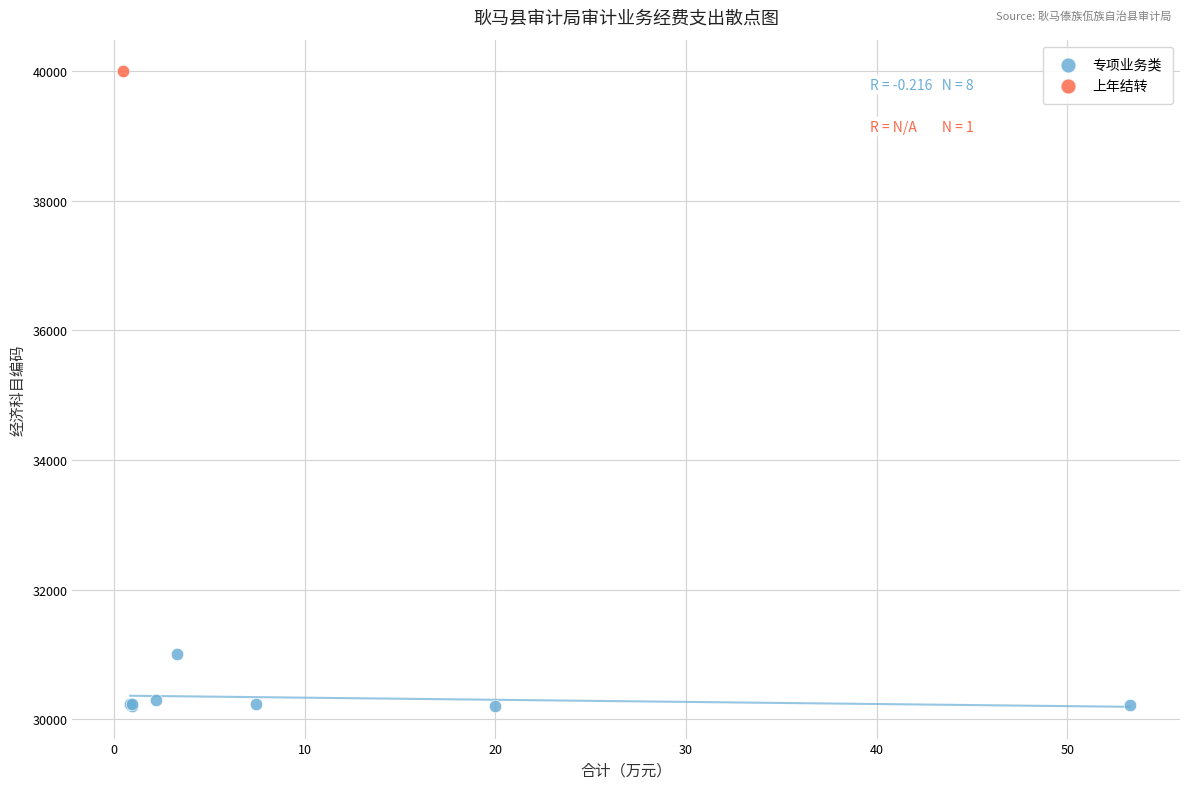

What are all the series names shown in the legend?

专项业务类, 上年结转